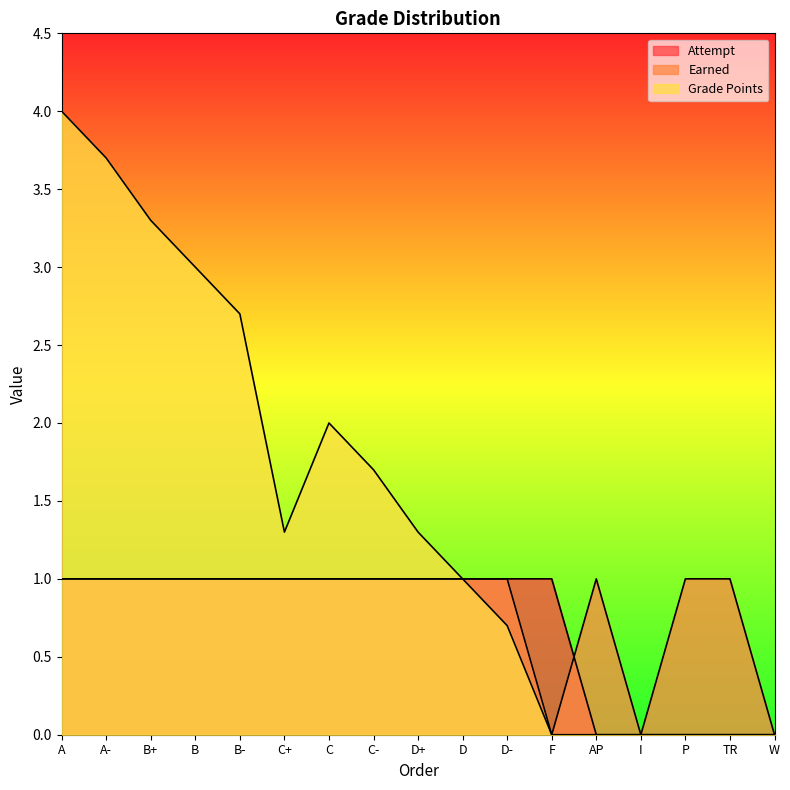

Reading right to left, list all the values displayed in this chart.

Attempt: W=0.0	TR=0.0	P=0.0	I=0.0	AP=0.0	F=1.0	D-=1.0	D=1.0	D+=1.0	C-=1.0	C=1.0	C+=1.0	B-=1.0	B=1.0	B+=1.0	A-=1.0	A=1.0
Earned: W=0.0	TR=1.0	P=1.0	I=0.0	AP=1.0	F=0.0	D-=1.0	D=1.0	D+=1.0	C-=1.0	C=1.0	C+=1.0	B-=1.0	B=1.0	B+=1.0	A-=1.0	A=1.0
Grade Points: W=0.0	TR=0.0	P=0.0	I=0.0	AP=0.0	F=0.0	D-=0.7	D=1.0	D+=1.3	C-=1.7	C=2.0	C+=1.3	B-=2.7	B=3.0	B+=3.3	A-=3.7	A=4.0